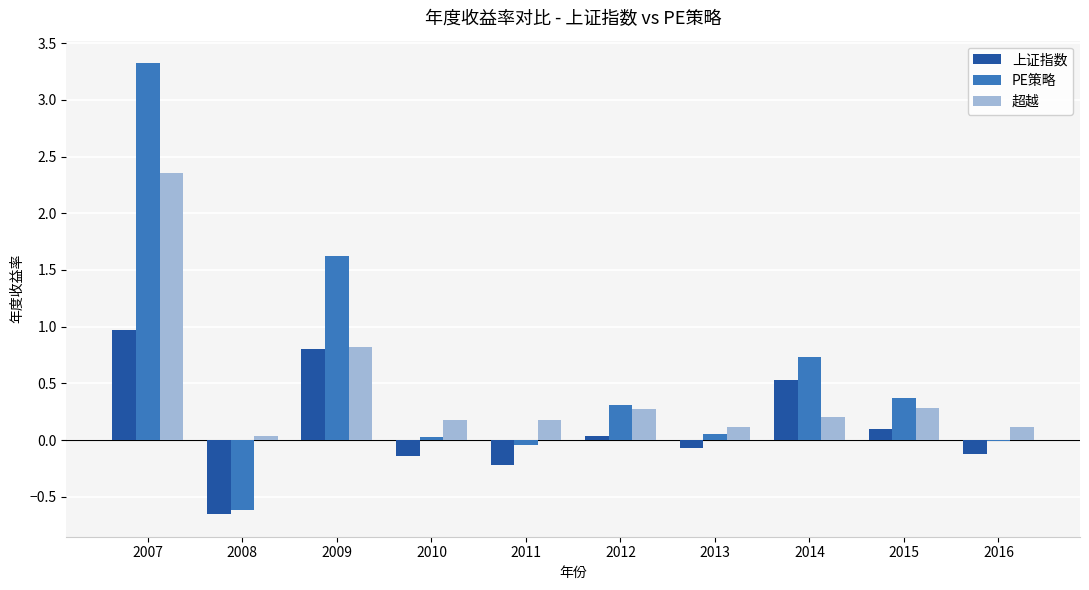

Which category has the highest value in the PE策略 series?

2007